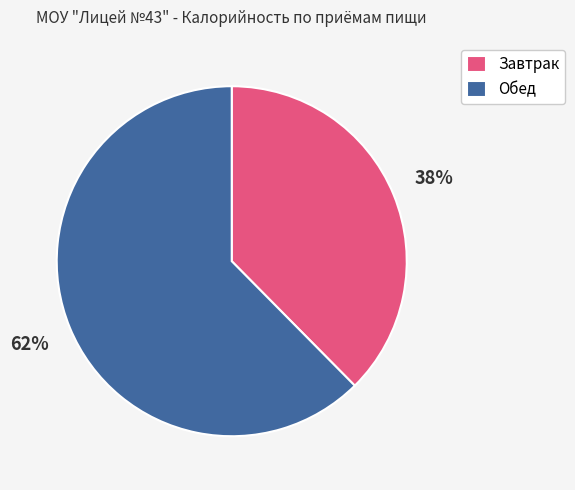

The Завтрак slice represents 38% of the pie. True or false?

True